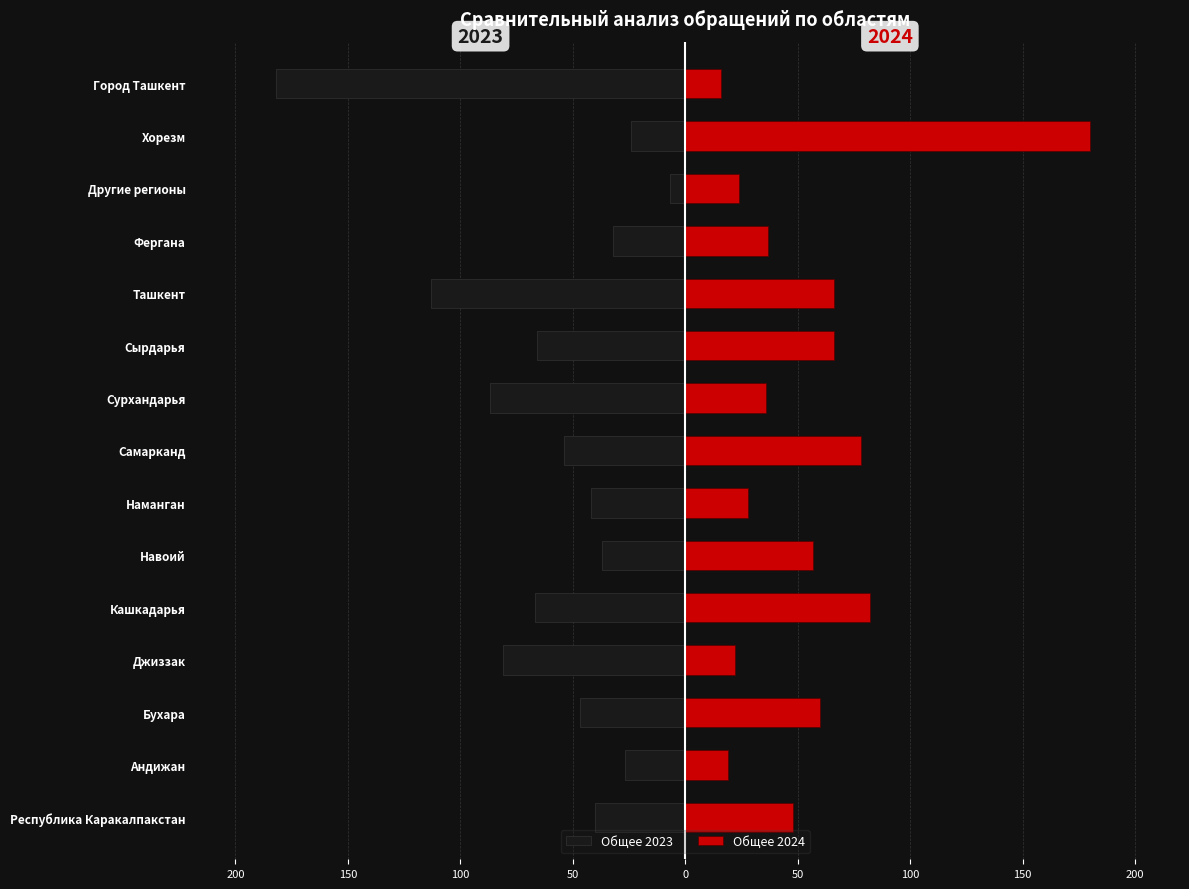

Reading left to right, what are all the values shown in this chart?

Общее 2023: -40	-27	-47	-81	-67	-37	-42	-54	-87	-66	-113	-32	-7	-24	-182
Общее 2024: 48	19	60	22	82	57	28	78	36	66	66	37	24	180	16